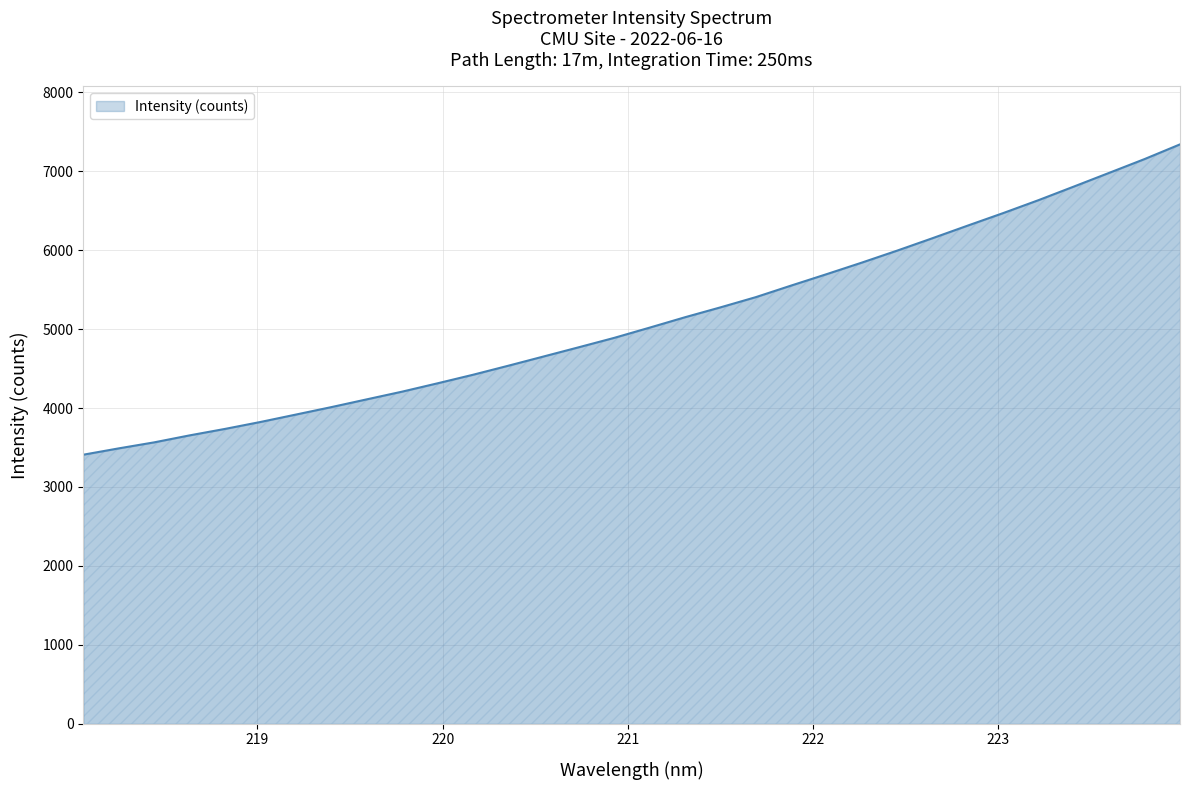

Reading left to right, what are all the values shown in this chart?

3409.1	3489.3	3565.4	3653.9	3735.9	3823.6	3917.4	4011.8	4110.1	4207.8	4313.4	4421.5	4536.3	4653.7	4771.3	4890.2	5019.8	5151.4	5276.4	5406.0	5552.8	5696.9	5843.9	5995.9	6153.4	6313.7	6471.9	6635.8	6808.1	6981.9	7156.3	7342.1